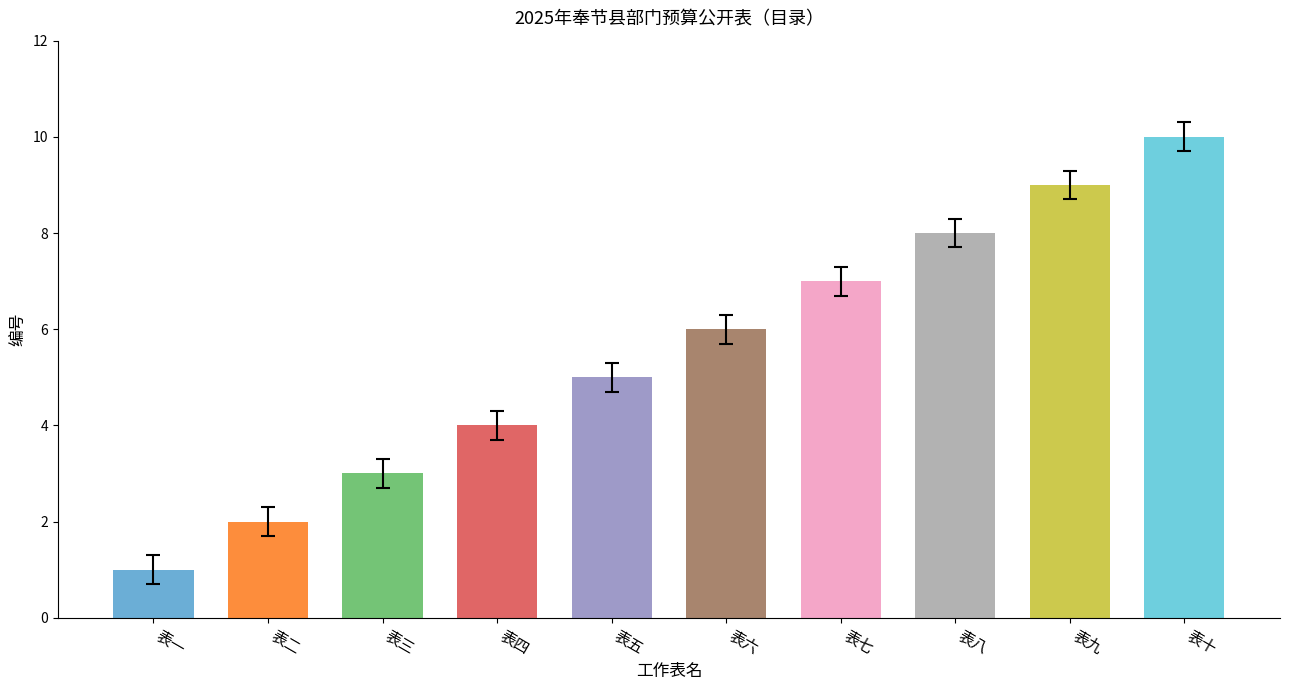

What is the label of the 5th bar from the right?

表六